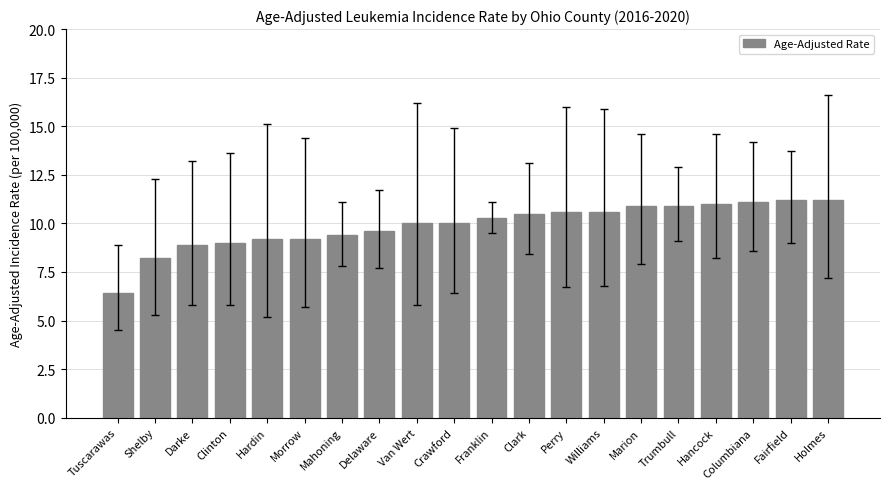

Count the number of categories in the chart.

20